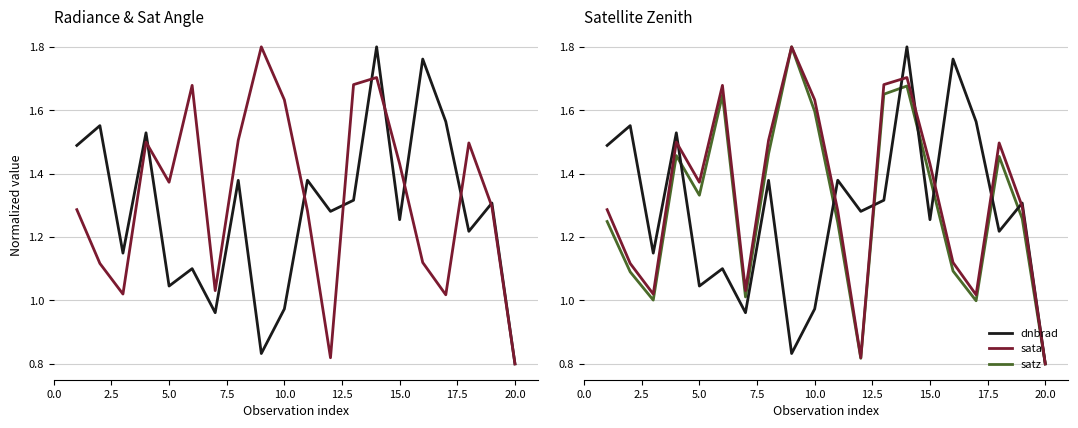

Is this an area chart (filled region under the line)?

No